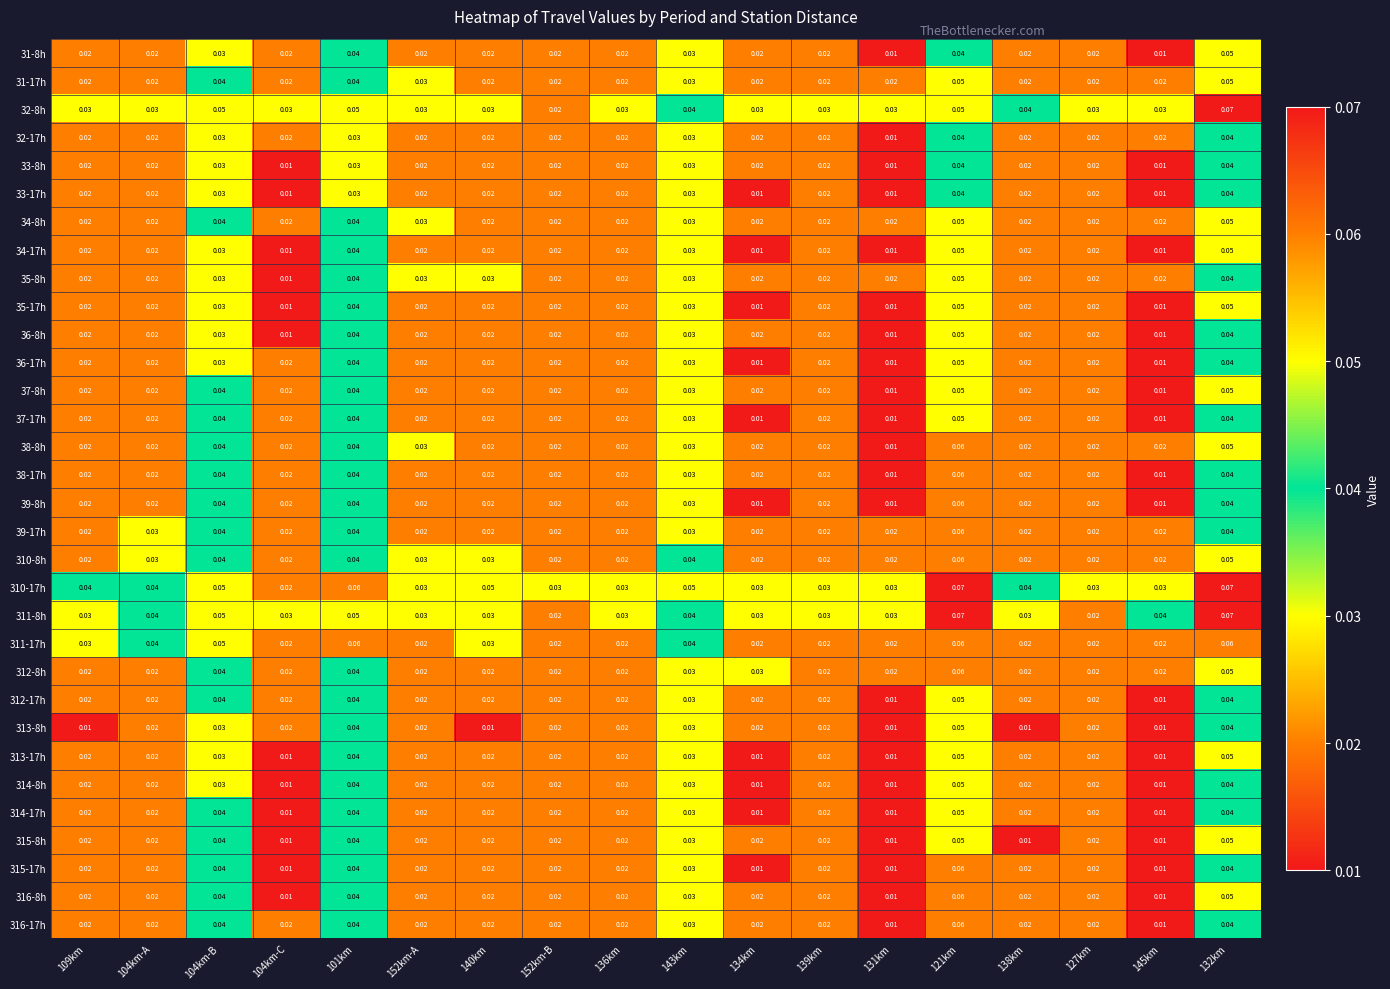

How many series are shown in this chart?

32